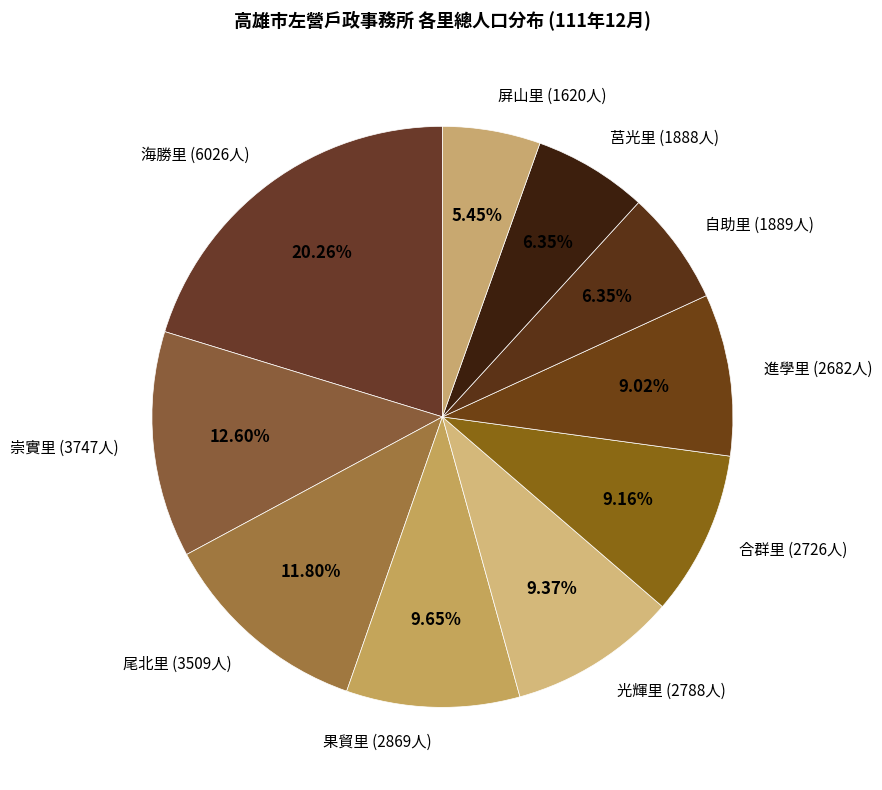

Is there a majority slice in this chart?

No